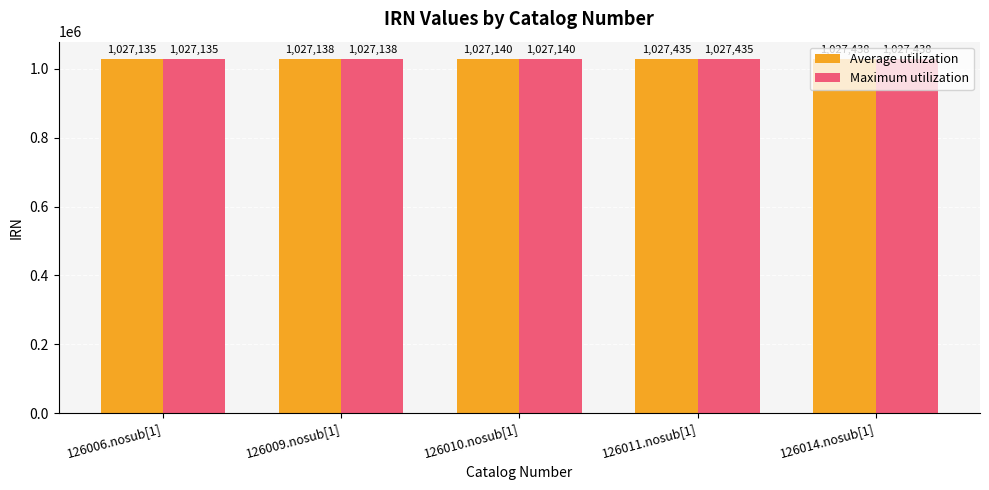

Is the value of Maximum utilization at 126014.nosub[1] greater than the value of Average utilization at 126011.nosub[1]?

Yes